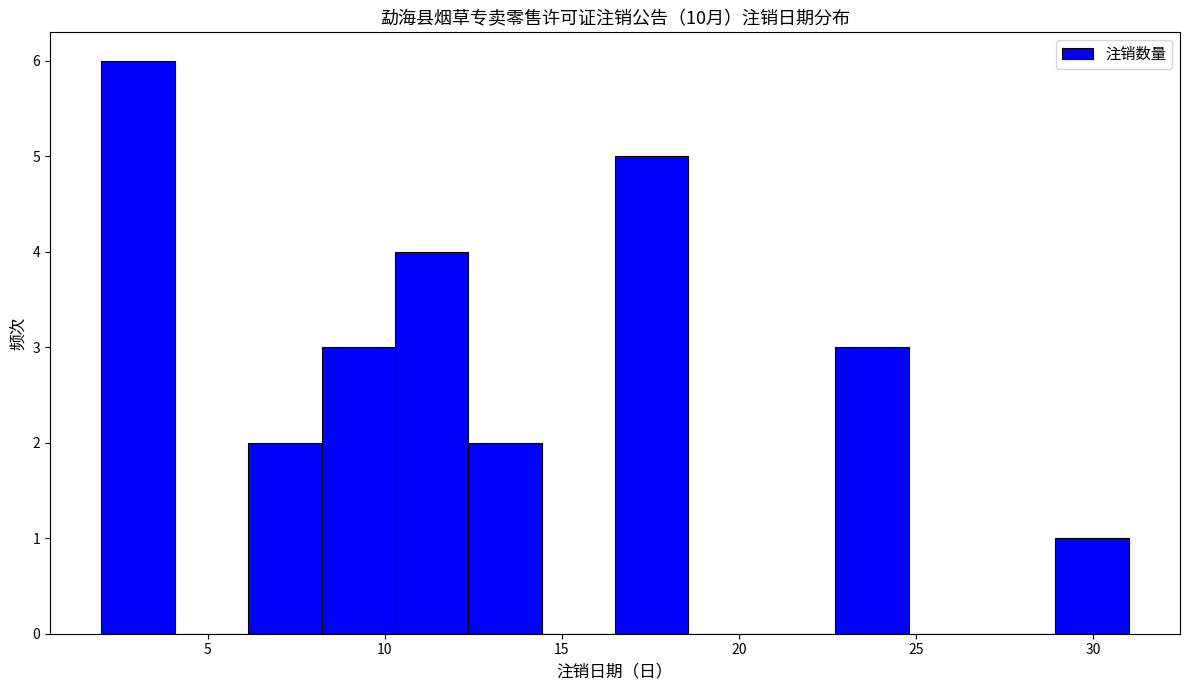

What is the height of the bar covering 6.0 to 8.0 on the x-axis? Neither the bar edges nor the heights are printed on the chart, so give them approximately, as read against the axes.

2